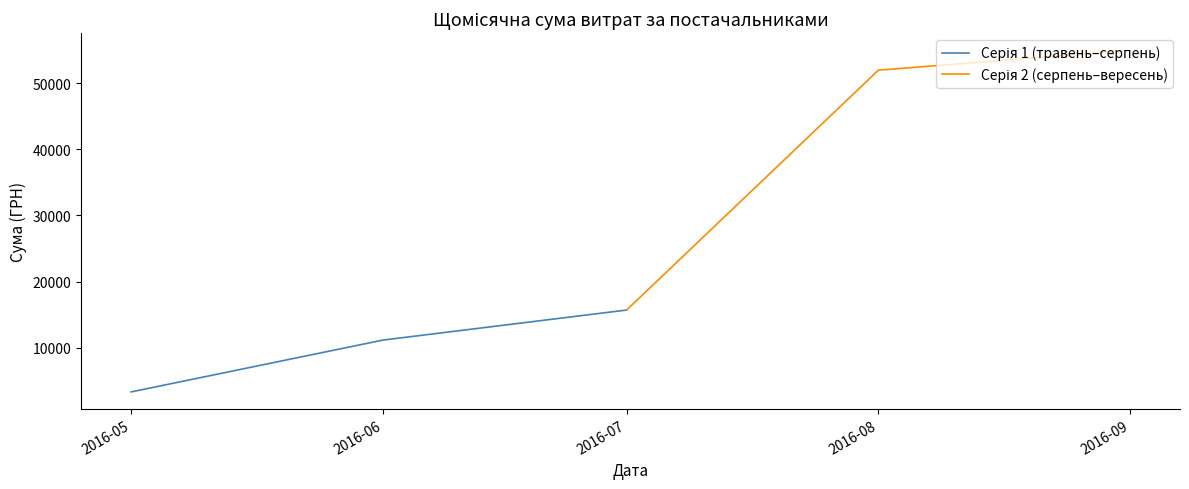

At 2016-07, list the series in order from largest to smallest.

Серія 2 (серпень–вересень), Серія 1 (травень–серпень)